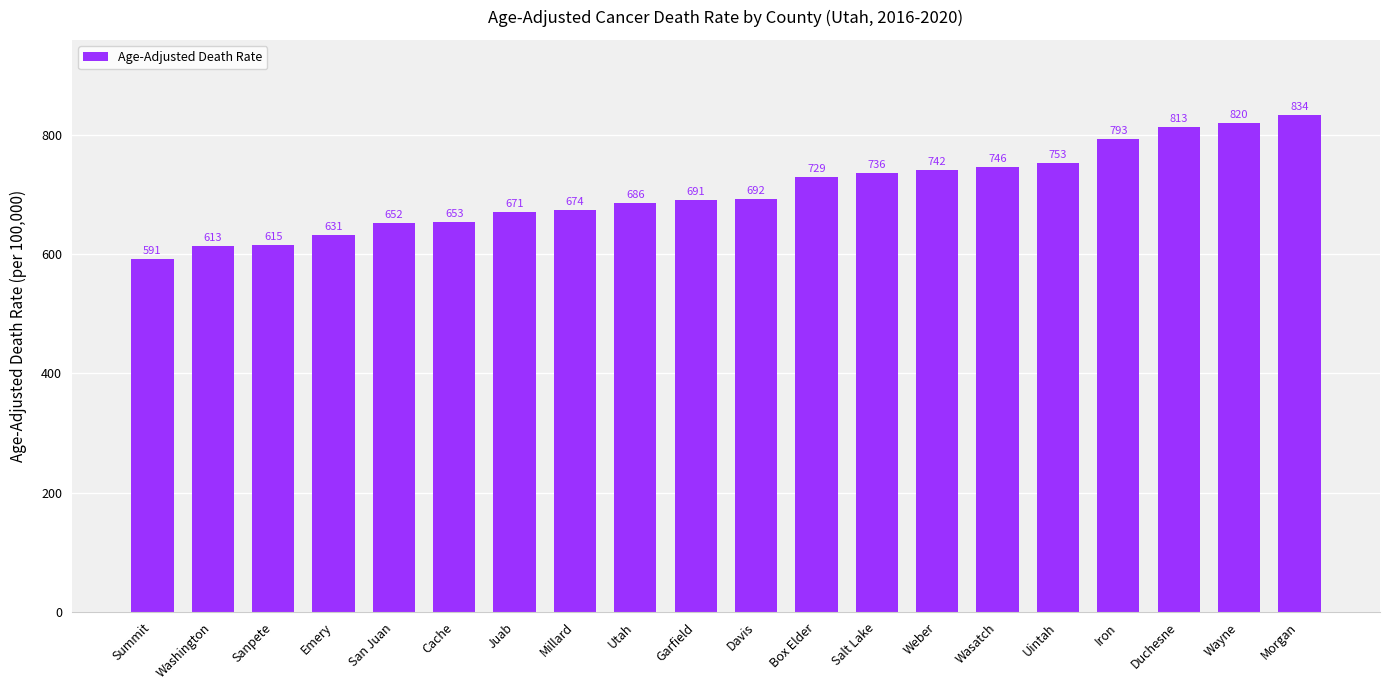

Is it true that the value at Utah is 686.3?

True